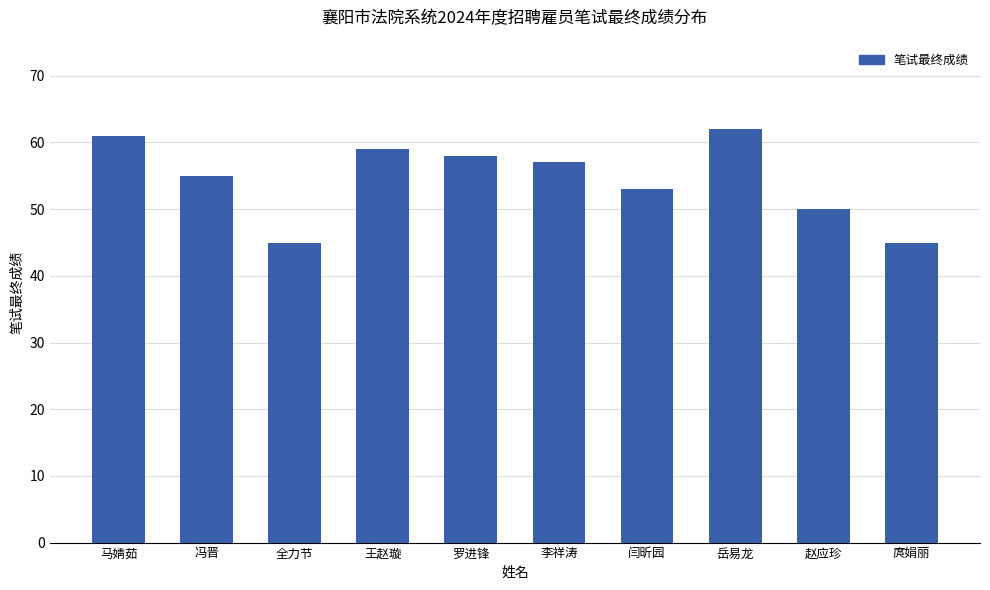

What is the maximum value shown in the chart?

62